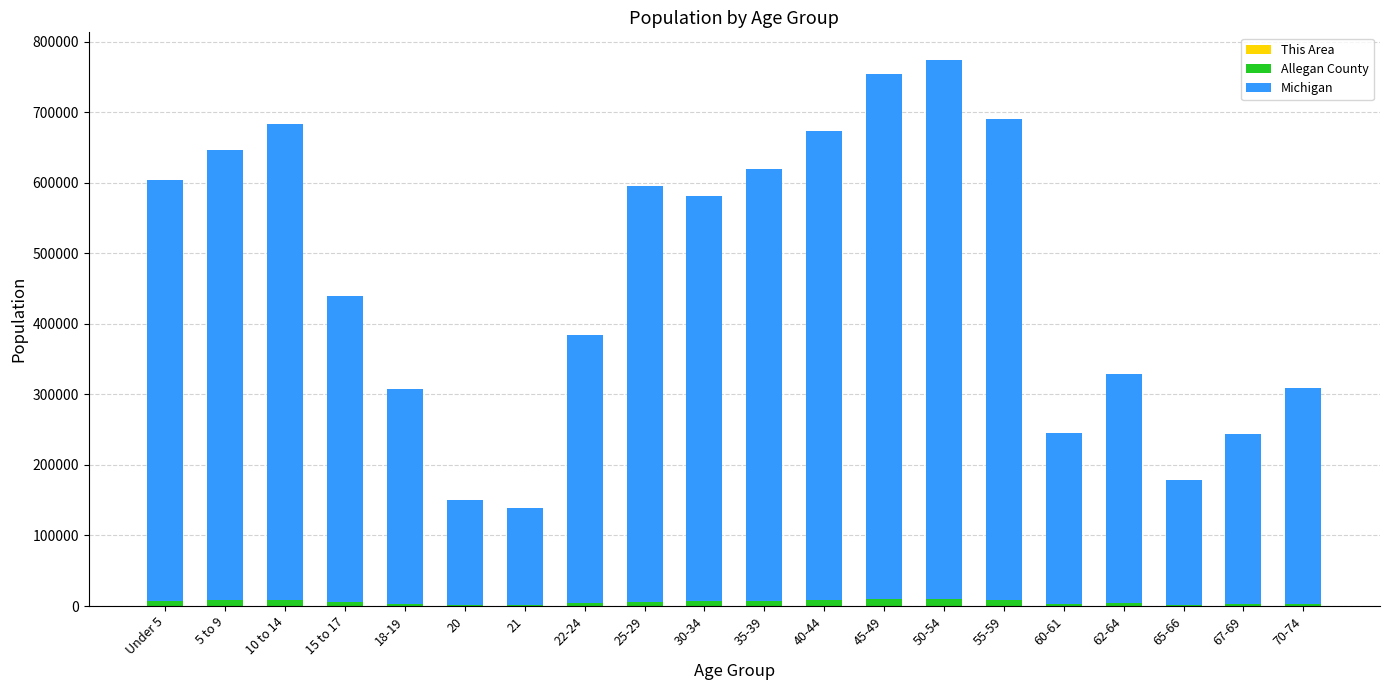

What is the label of the 9th bar from the left?

25-29